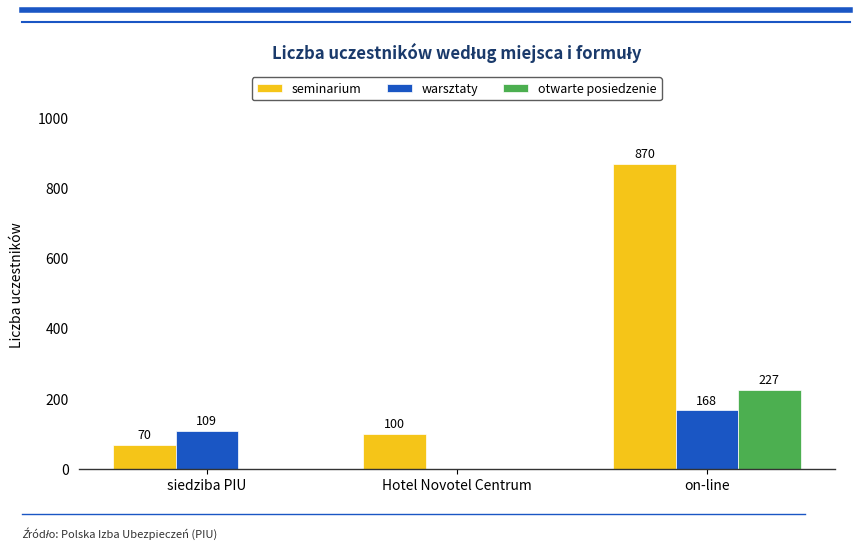

Reading left to right, extract all data points from this chart.

seminarium: siedziba PIU=70	Hotel Novotel Centrum=100	on-line=870
warsztaty: siedziba PIU=109	Hotel Novotel Centrum=0	on-line=168
otwarte posiedzenie: siedziba PIU=0	Hotel Novotel Centrum=0	on-line=227